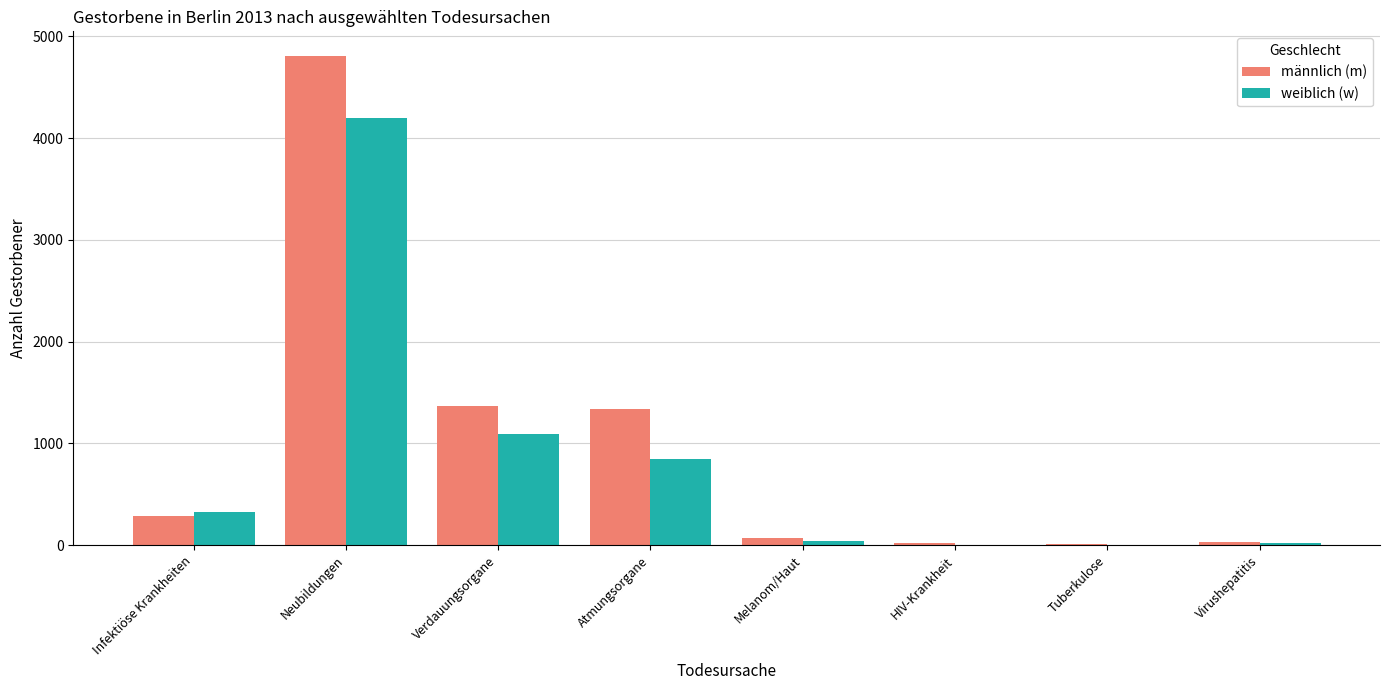

The männlich (m) series shows 844 at Atmungsorgane. True or false?

False